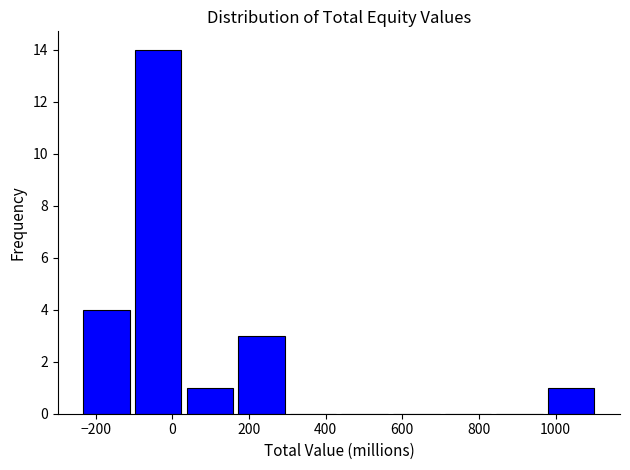

What is the height of the bar covering 40 to 180 on the x-axis? Neither the bar edges nor the heights are printed on the chart, so give them approximately, as read against the axes.

1